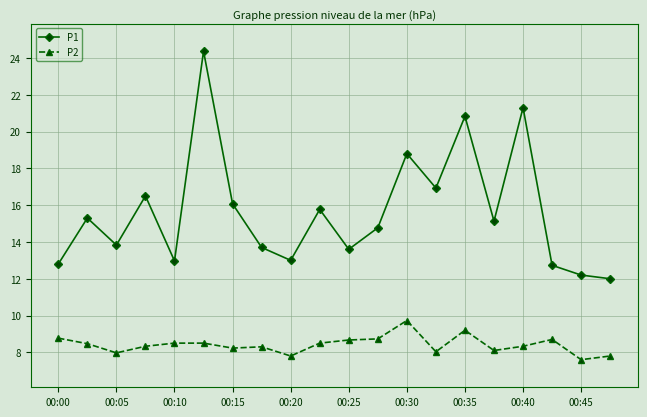

Which series has the largest total across all categories?

P1